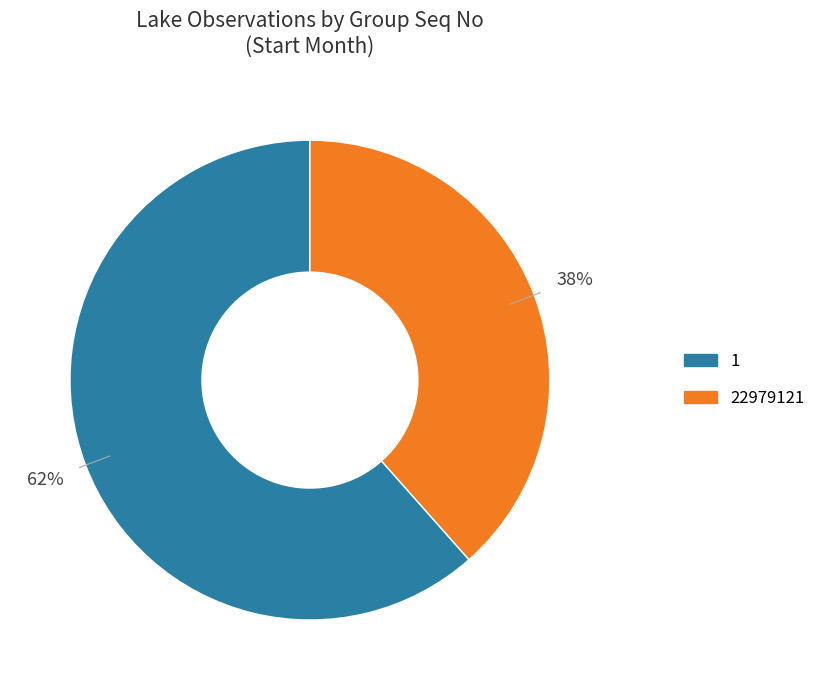

What percentage is the 22979121 slice, to the nearest percent?

38%